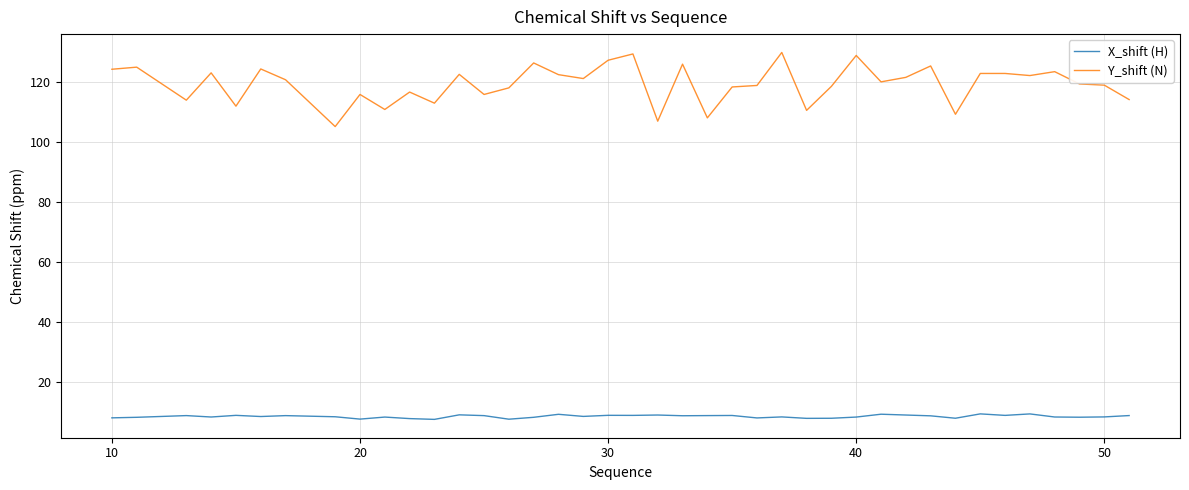

List the series in order of their overall mean, lowest first.

X_shift (H), Y_shift (N)